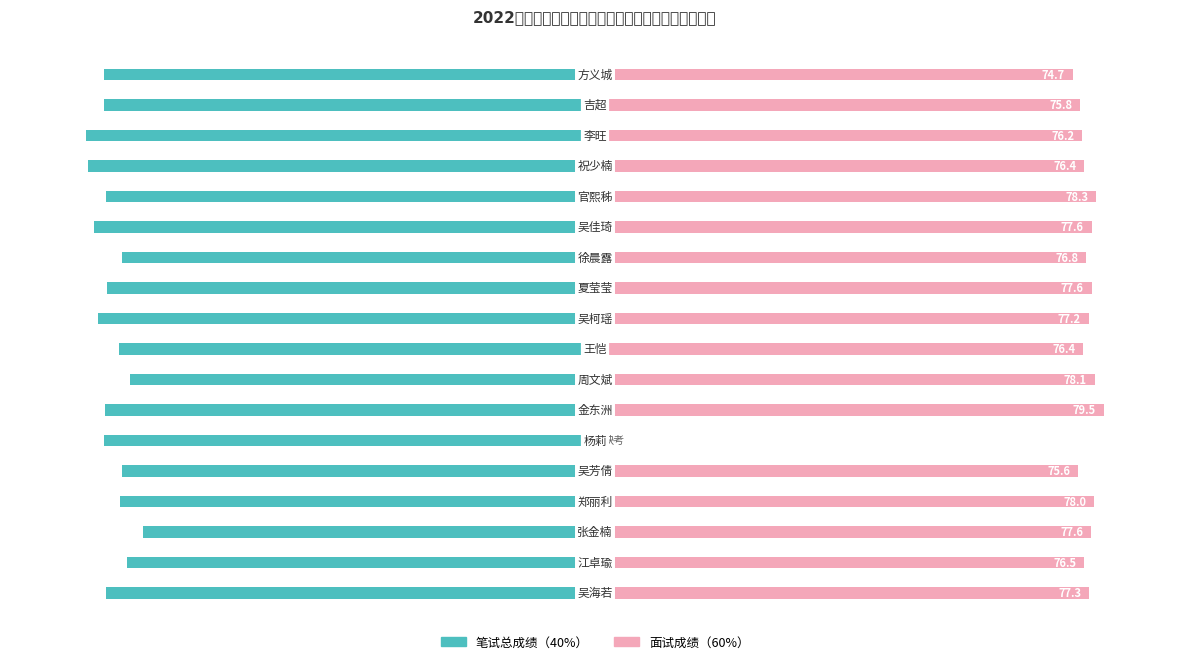

Rank the series by their maximum value, from lowest to highest.

笔试总成绩（40%）, 面试成绩（60%）